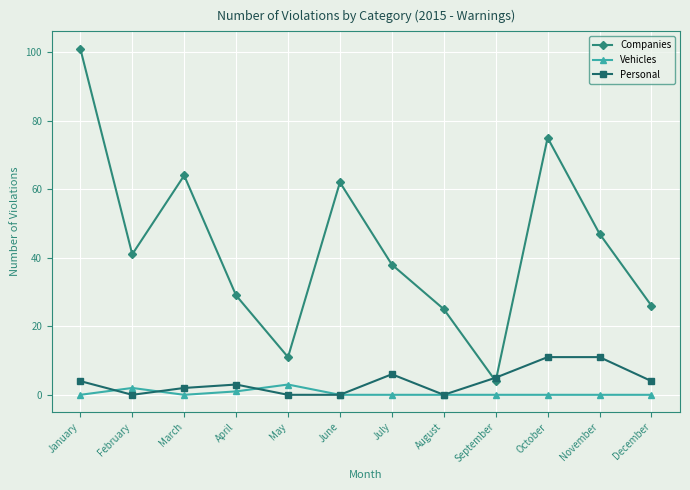

At how many categories does at least one series exceed 52?

4